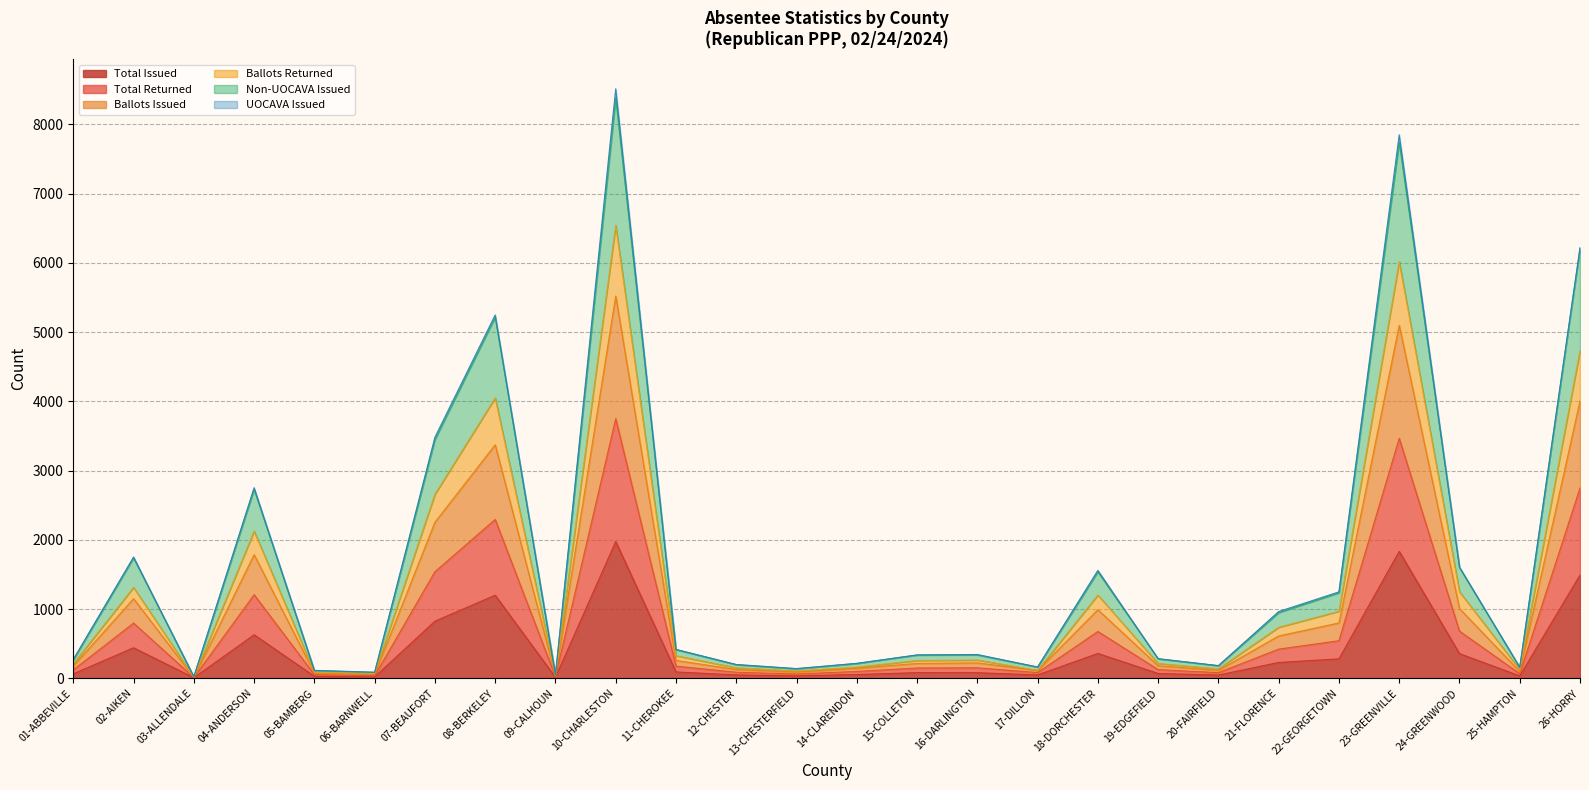

Reading left to right, list all the values displayed in this chart.

Total Issued: 01-ABBEVILLE=64	02-AIKEN=440	03-ALLENDALE=7	04-ANDERSON=628	05-BAMBERG=28	06-BARNWELL=19	07-BEAUFORT=824	08-BERKELEY=1199	09-CALHOUN=13	10-CHARLESTON=1975	11-CHEROKEE=91	12-CHESTER=48	13-CHESTERFIELD=34	14-CLARENDON=54	15-COLLETON=81	16-DARLINGTON=80	17-DILLON=48	18-DORCHESTER=358	19-EDGEFIELD=69	20-FAIRFIELD=46	21-FLORENCE=228	22-GEORGETOWN=280	23-GREENVILLE=1833	24-GREENWOOD=355	25-HAMPTON=34	26-HORRY=1491
Total Returned: 01-ABBEVILLE=208	02-AIKEN=1312	03-ALLENDALE=15	04-ANDERSON=2125	05-BAMBERG=85	06-BARNWELL=69	07-BEAUFORT=2658	08-BERKELEY=4050	09-CALHOUN=36	10-CHARLESTON=6541	11-CHEROKEE=326	12-CHESTER=151	13-CHESTERFIELD=106	14-CLARENDON=161	15-COLLETON=256	16-DARLINGTON=263	17-DILLON=114	18-DORCHESTER=1201	19-EDGEFIELD=213	20-FAIRFIELD=136	21-FLORENCE=736	22-GEORGETOWN=968	23-GREENVILLE=6018	24-GREENWOOD=1250	25-HAMPTON=124	26-HORRY=4732
Ballots Issued: 01-ABBEVILLE=177	02-AIKEN=1150	03-ALLENDALE=13	04-ANDERSON=1785	05-BAMBERG=76	06-BARNWELL=55	07-BEAUFORT=2254	08-BERKELEY=3373	09-CALHOUN=35	10-CHARLESTON=5523	11-CHEROKEE=258	12-CHESTER=126	13-CHESTERFIELD=88	14-CLARENDON=144	15-COLLETON=214	16-DARLINGTON=222	17-DILLON=113	18-DORCHESTER=990	19-EDGEFIELD=181	20-FAIRFIELD=114	21-FLORENCE=611	22-GEORGETOWN=799	23-GREENVILLE=5099	24-GREENWOOD=1007	25-HAMPTON=98	26-HORRY=4007
Ballots Returned: 01-ABBEVILLE=266	02-AIKEN=1739	03-ALLENDALE=22	04-ANDERSON=2730	05-BAMBERG=112	06-BARNWELL=84	07-BEAUFORT=3449	08-BERKELEY=5217	09-CALHOUN=49	10-CHARLESTON=8386	11-CHEROKEE=414	12-CHESTER=196	13-CHESTERFIELD=137	14-CLARENDON=214	15-COLLETON=336	16-DARLINGTON=338	17-DILLON=162	18-DORCHESTER=1539	19-EDGEFIELD=282	20-FAIRFIELD=182	21-FLORENCE=949	22-GEORGETOWN=1235	23-GREENVILLE=7746	24-GREENWOOD=1602	25-HAMPTON=158	26-HORRY=6209
Non-UOCAVA Issued: 01-ABBEVILLE=121	02-AIKEN=797	03-ALLENDALE=10	04-ANDERSON=1207	05-BAMBERG=52	06-BARNWELL=37	07-BEAUFORT=1539	08-BERKELEY=2294	09-CALHOUN=24	10-CHARLESTON=3750	11-CHEROKEE=175	12-CHESTER=87	13-CHESTERFIELD=61	14-CLARENDON=99	15-COLLETON=148	16-DARLINGTON=151	17-DILLON=82	18-DORCHESTER=676	19-EDGEFIELD=125	20-FAIRFIELD=81	21-FLORENCE=421	22-GEORGETOWN=542	23-GREENVILLE=3466	24-GREENWOOD=681	25-HAMPTON=66	26-HORRY=2749